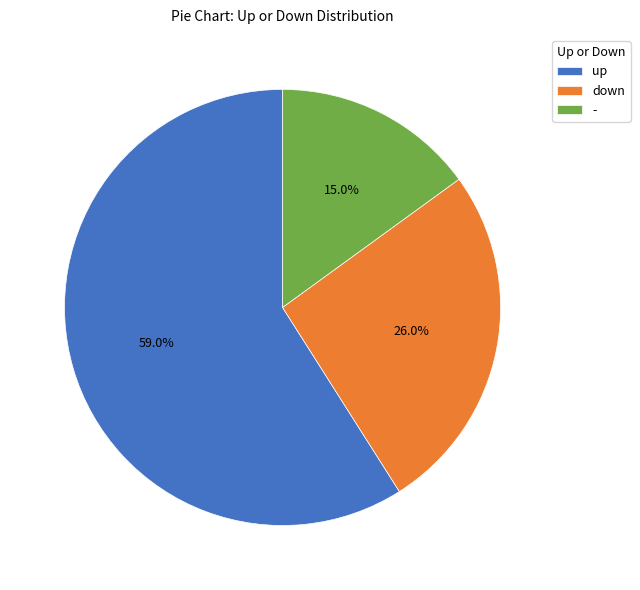

Approximately how many times larger is the value at down compared to up?

0.4